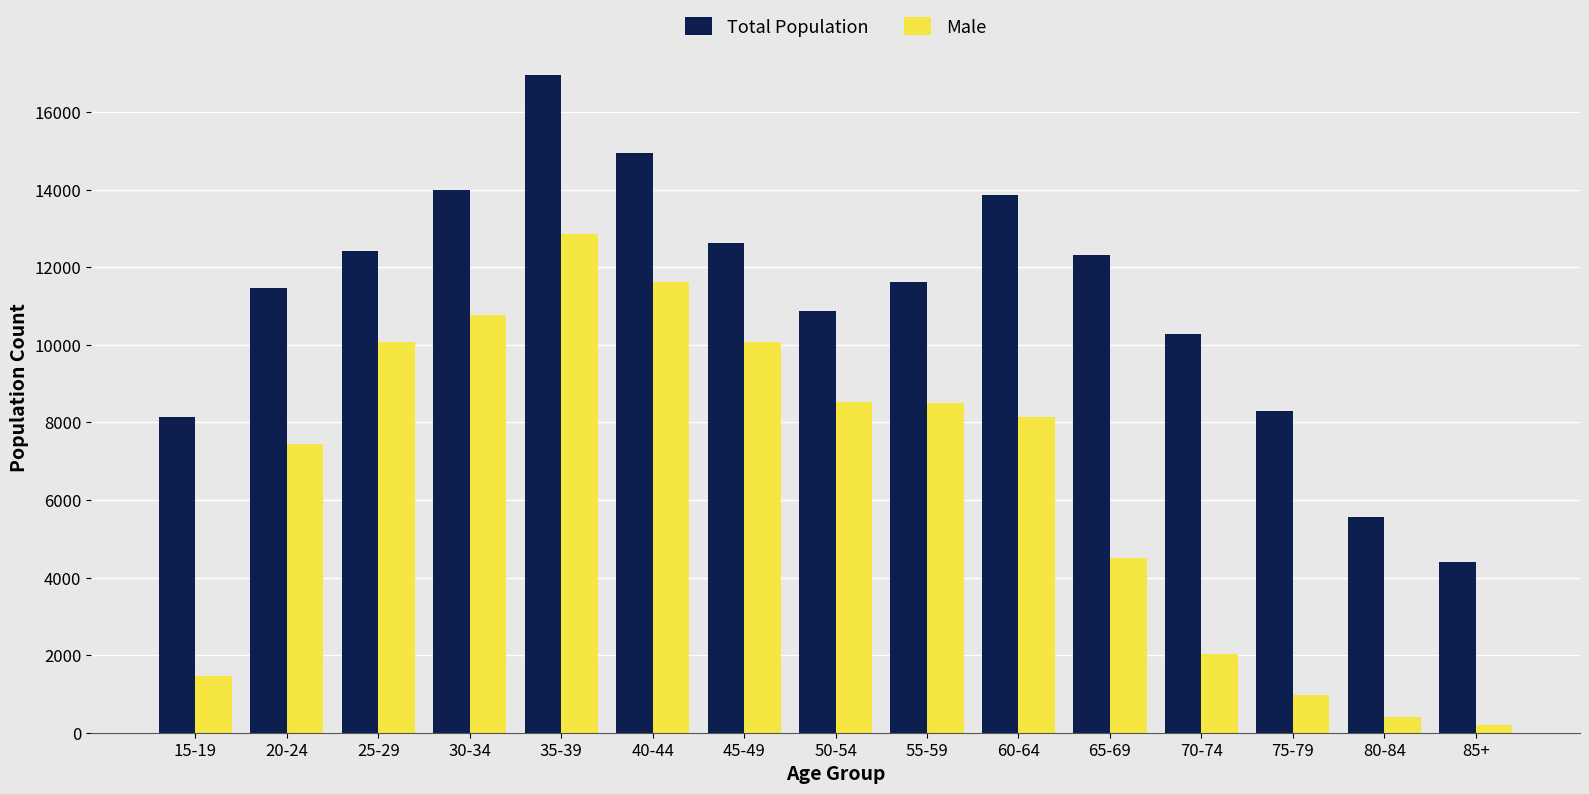

What is the sum of all Total Population values?

167727